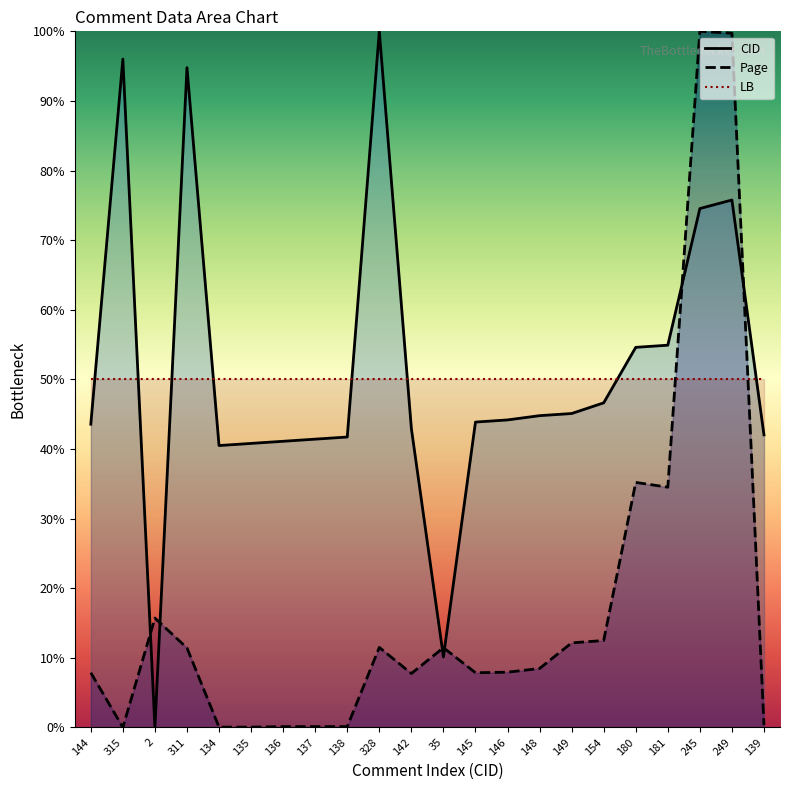

What is the highest value of the Page series?

100.0